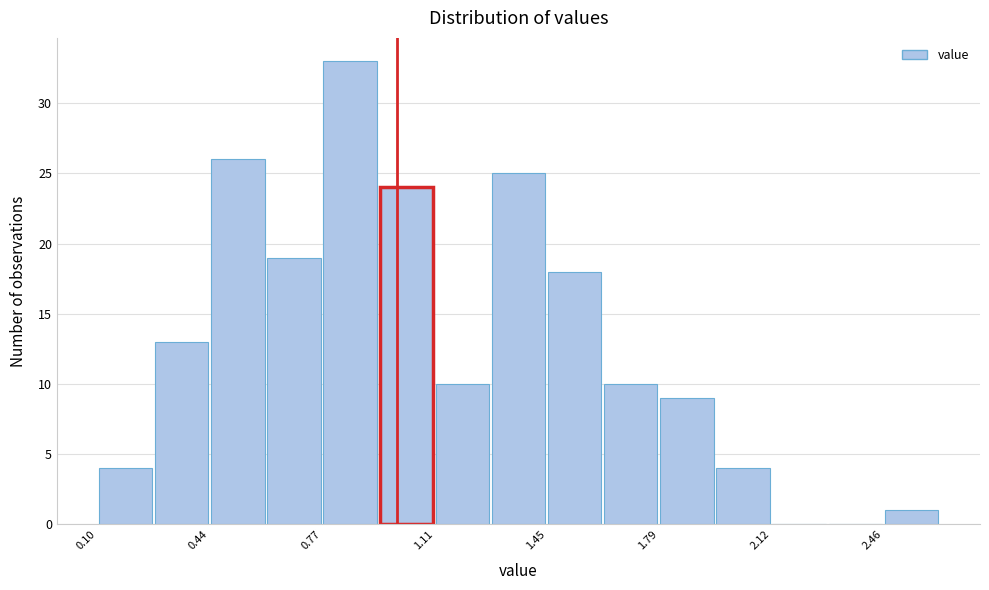

Read against the x-axis, roughly where is the centre of the tallest bar?

0.85